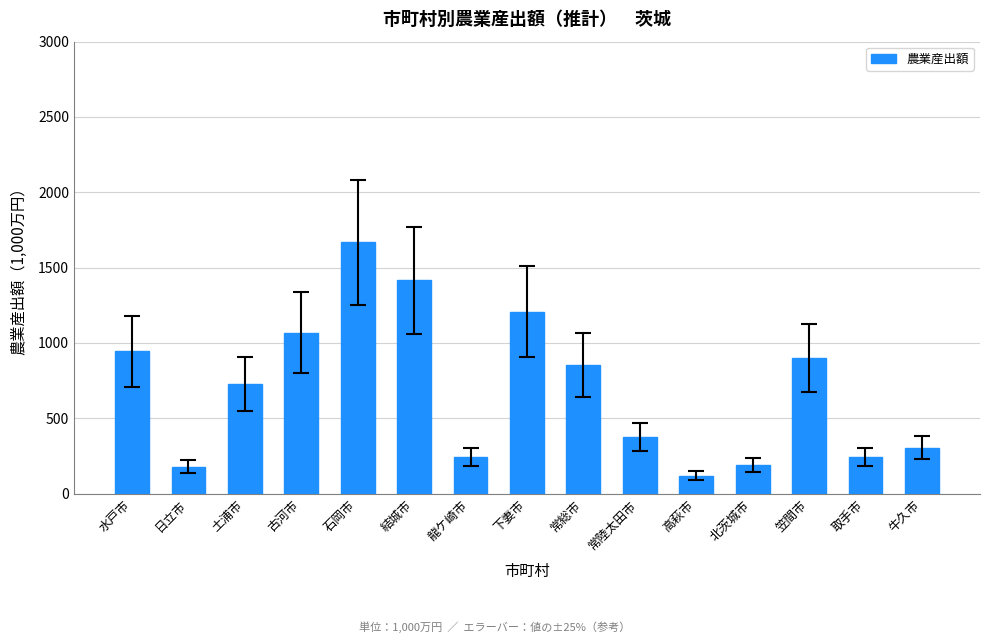

The value at 水戸市 is 944. True or false?

True